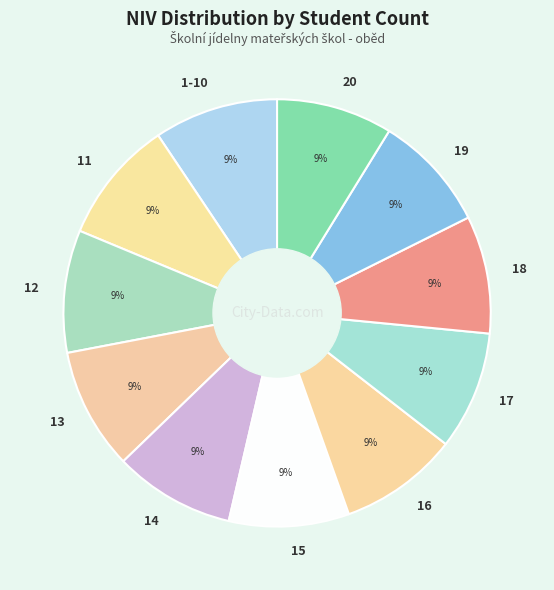

Is it true that 1-10 is 9% of the pie?

True